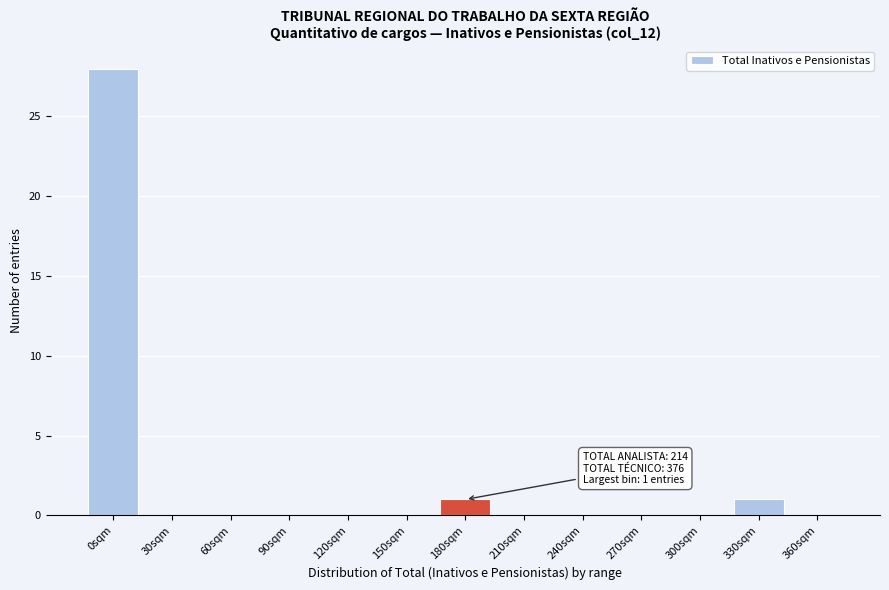

Reading left to right, what are all the values shown in this chart?

0sqm=28	30sqm=0	60sqm=0	90sqm=0	120sqm=0	150sqm=0	180sqm=1	210sqm=0	240sqm=0	270sqm=0	300sqm=0	330sqm=1	360sqm=0